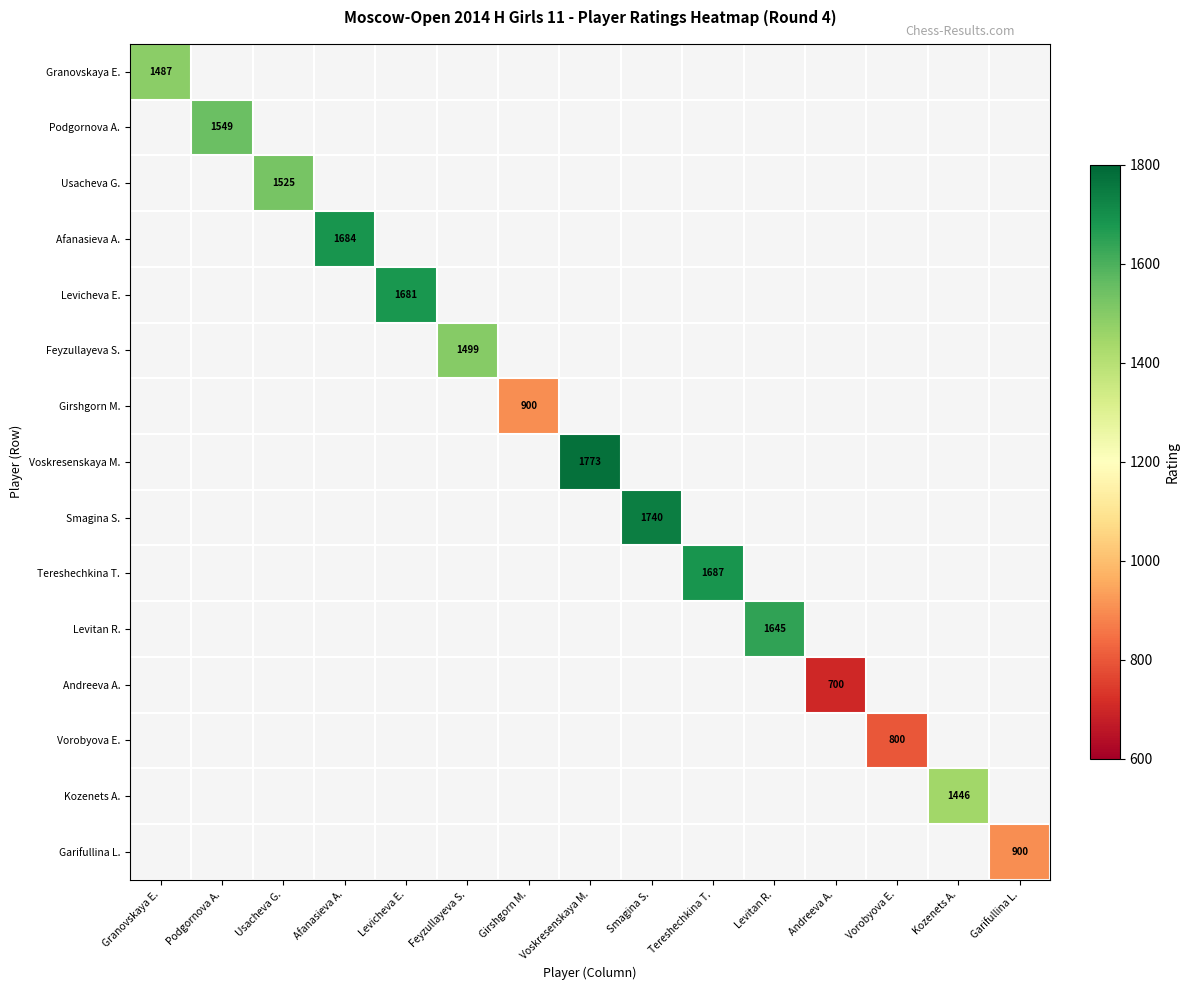

What is the average value of the Garifullina L. series?

60